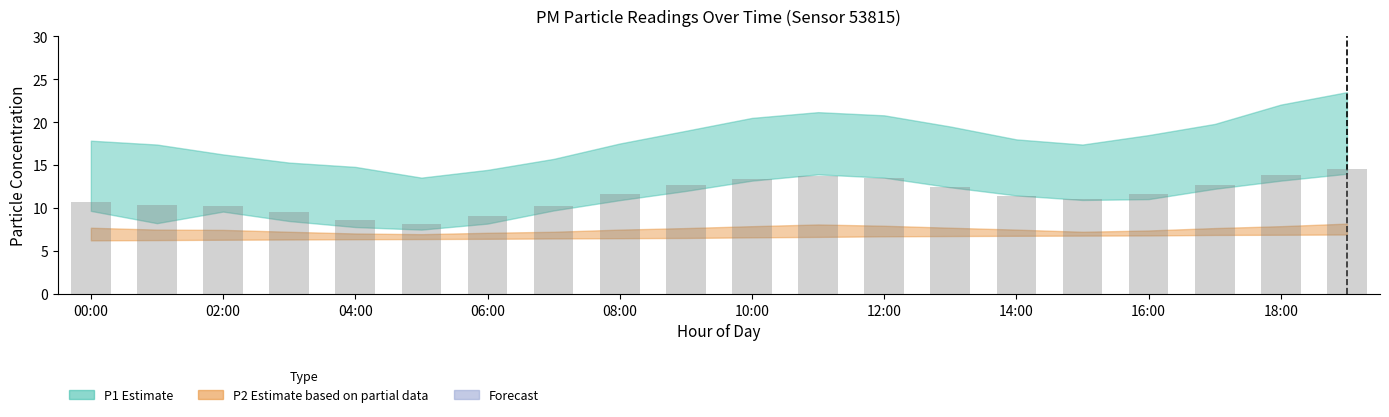

What is the value of the 1st bar from the left?

10.7